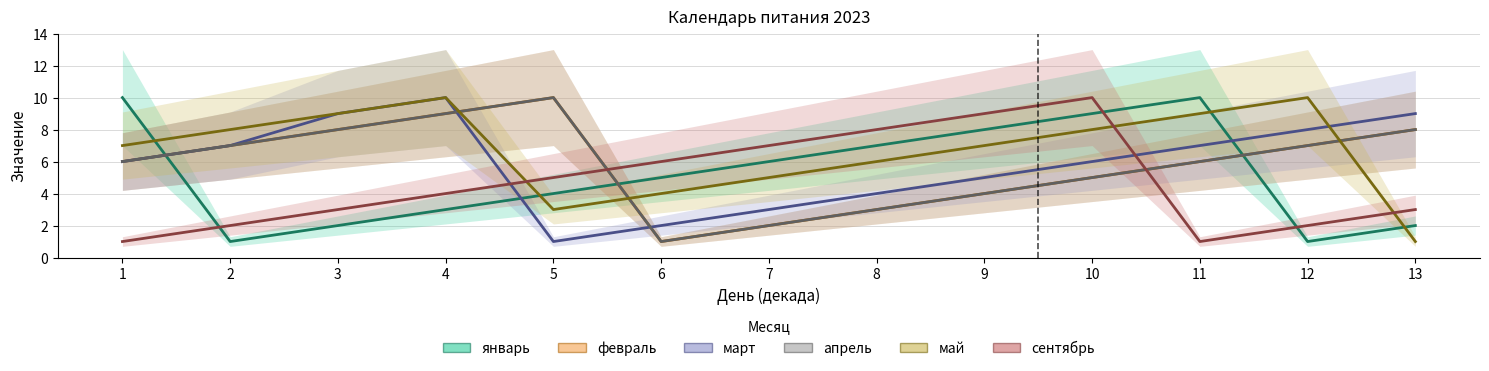

How many lines are shown in the chart?

6